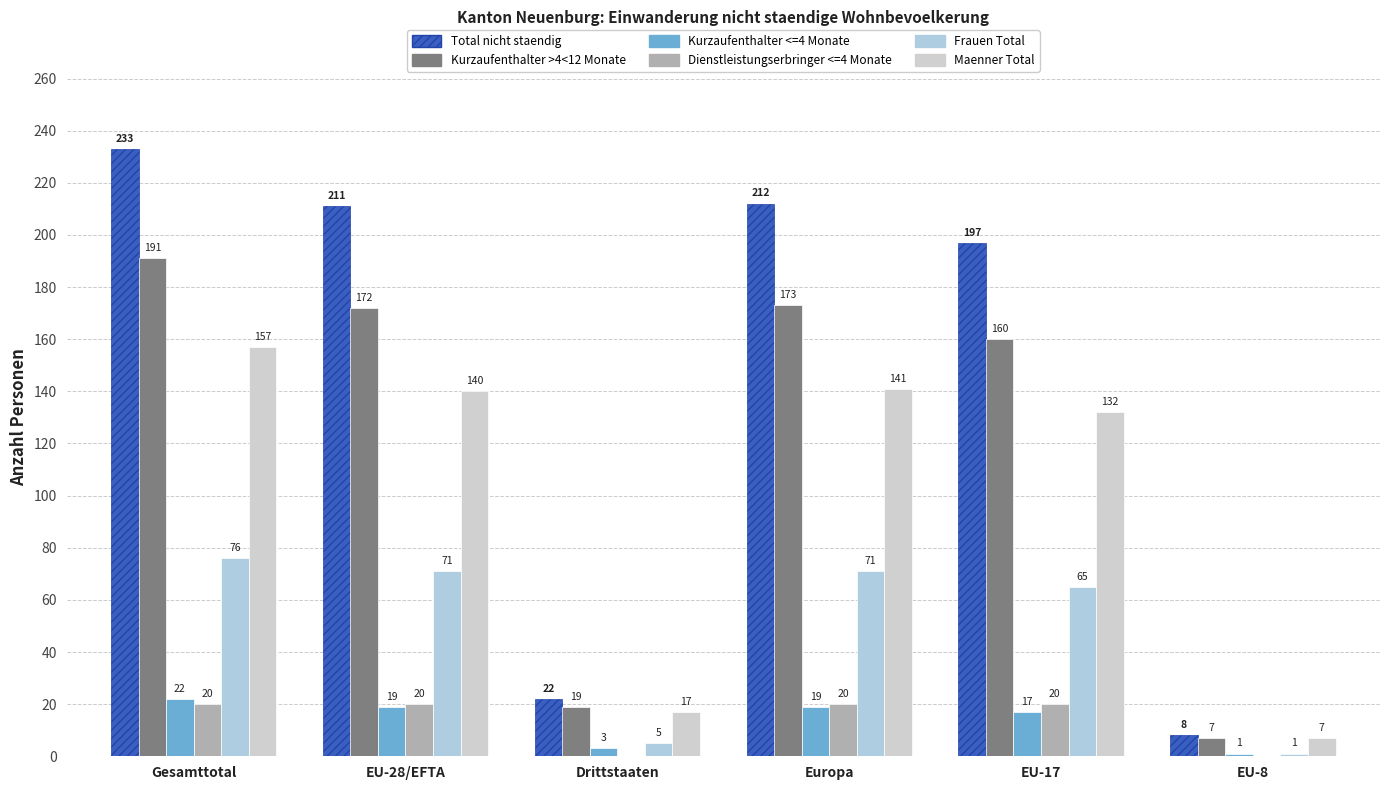

What is the minimum value for Kurzaufenthalter <=4 Monate?

1